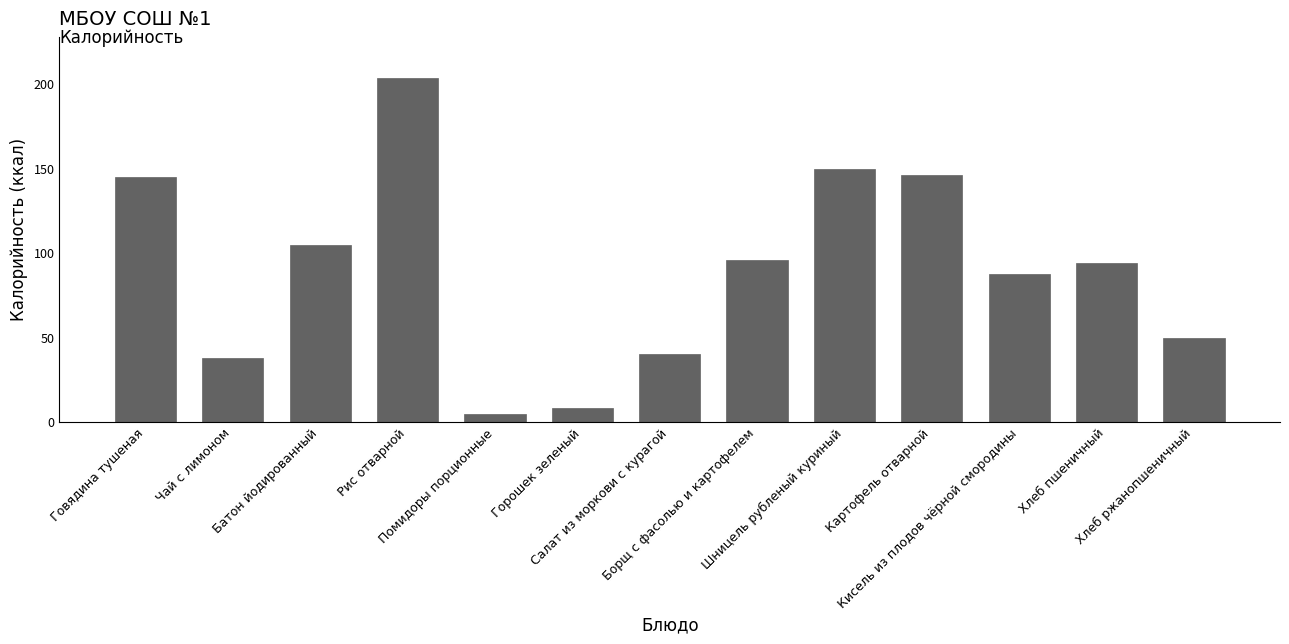

What is the smallest value displayed?

4.8